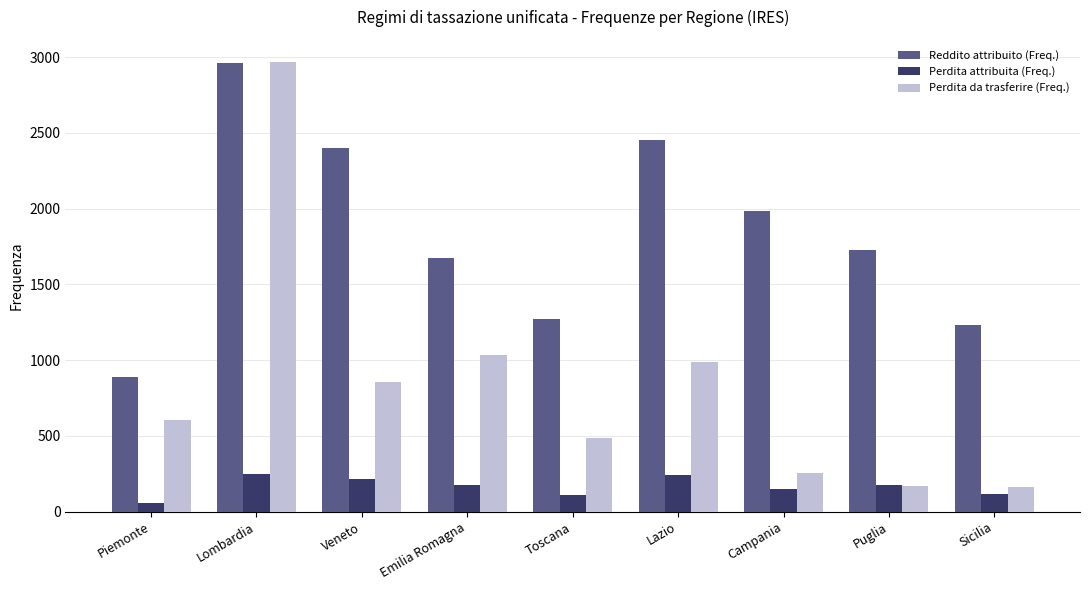

What is the average value of the Reddito attribuito (Freq.) series?

1844